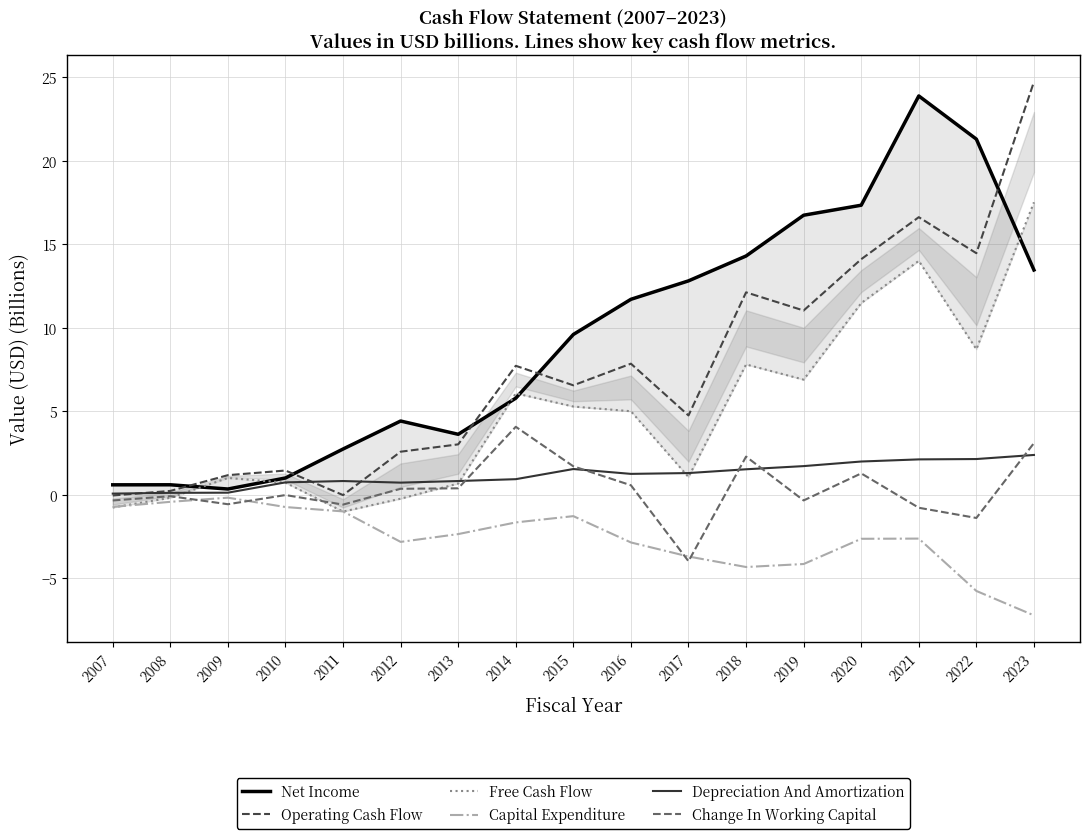

The value of Operating Cash Flow at 2023 is 8.7. True or false?

False